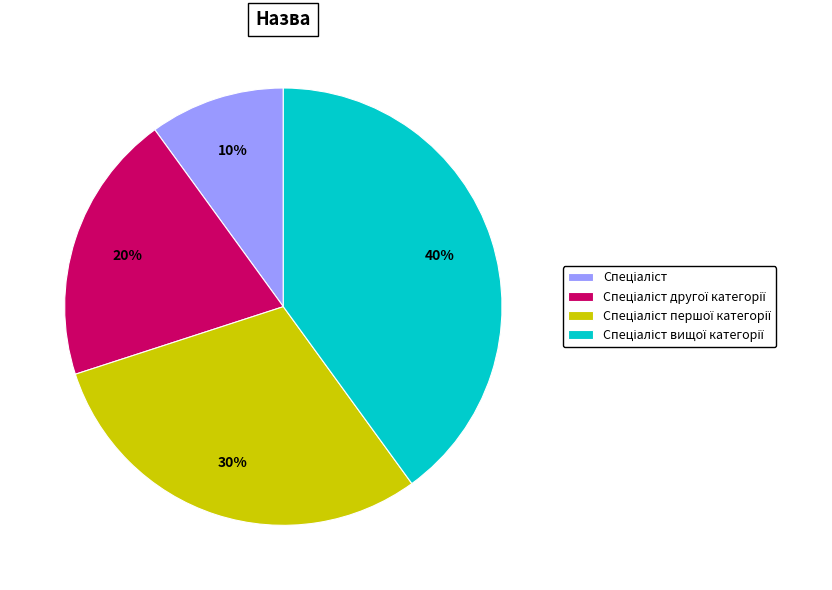

Does any single category account for the majority?

No